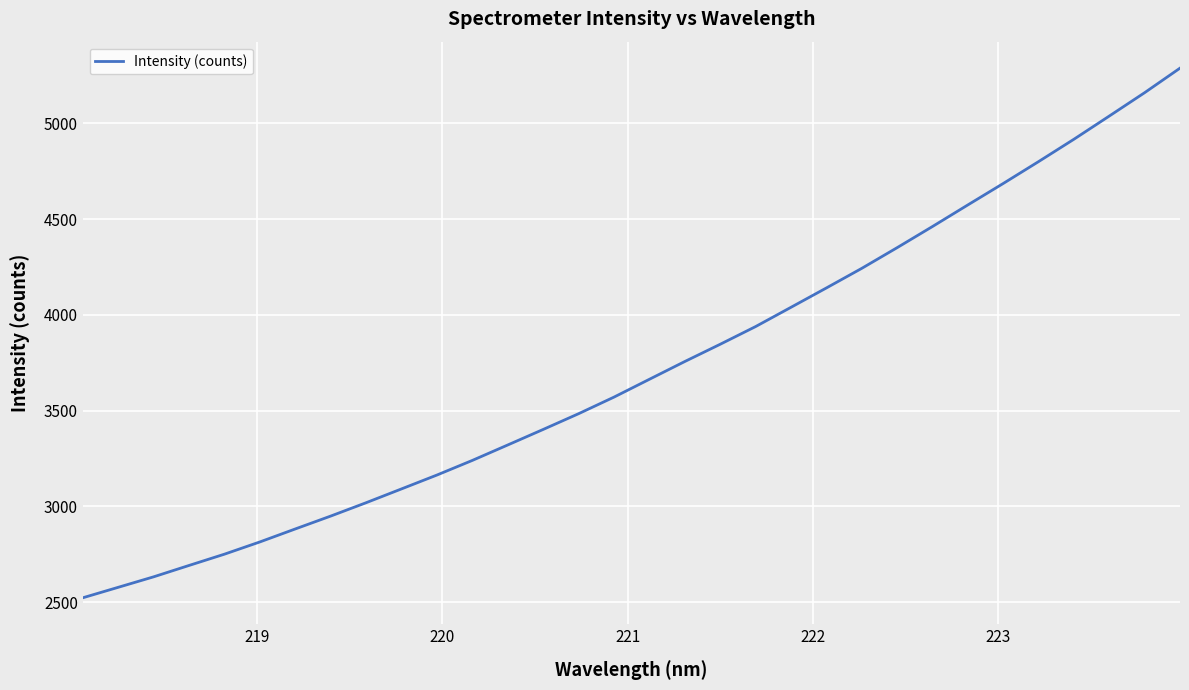

What is the smallest value displayed?

2522.4